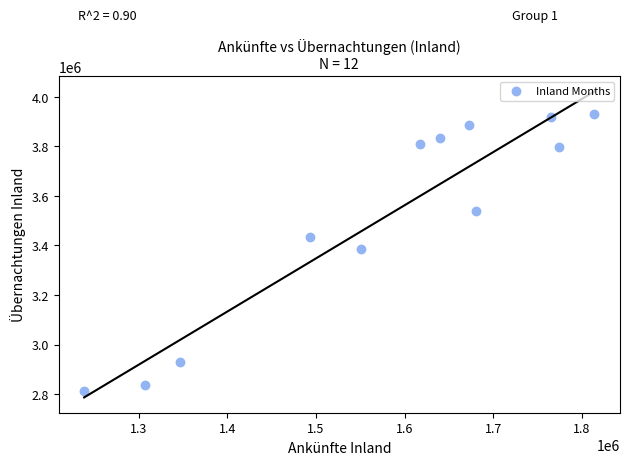

What is the range of X values (max minus min)?

576488